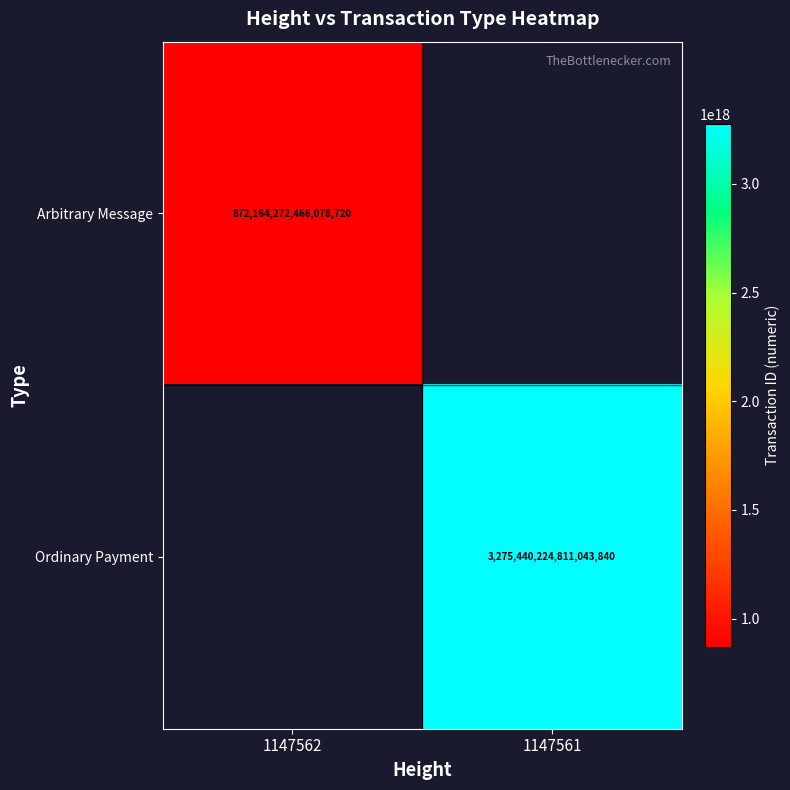

True or false: Arbitrary Message has a value of 1397071282348580352 at 1147562.

False